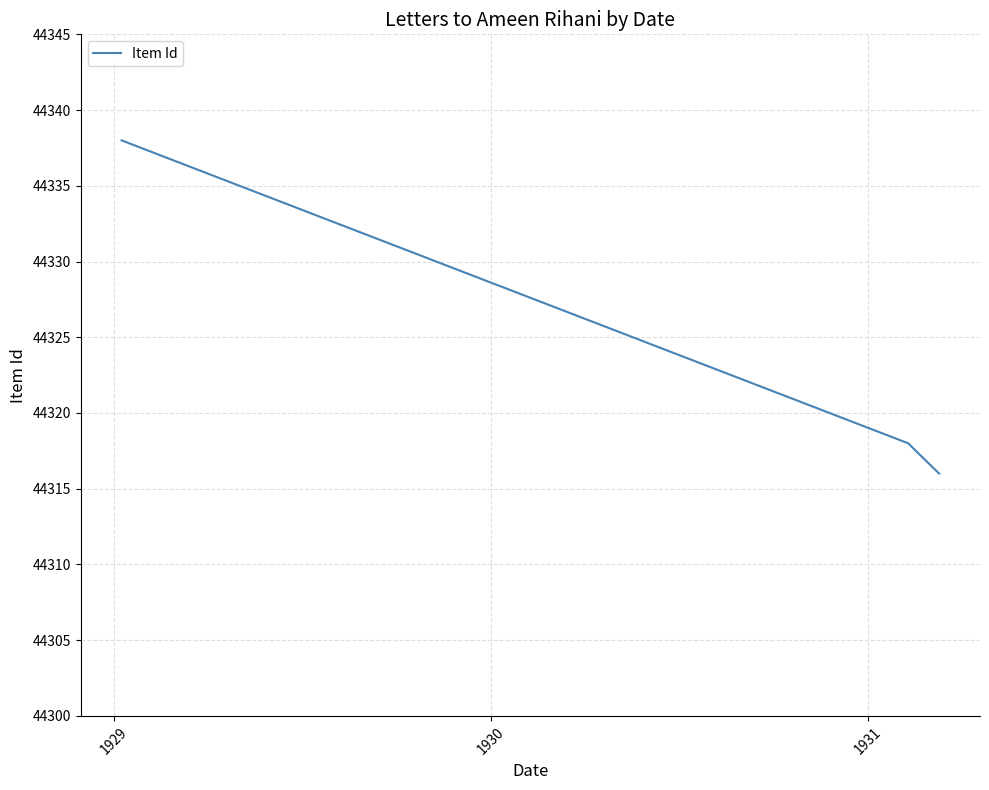

What is the smallest value displayed?

44316